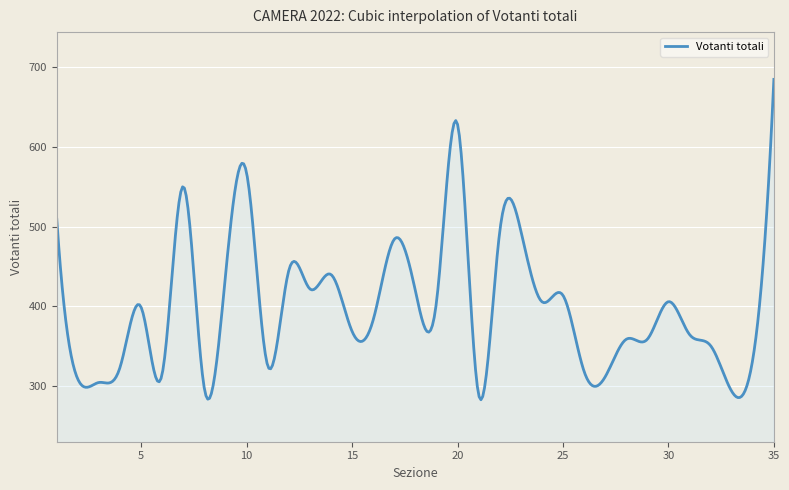

What is the difference between the maximum and minimum values?

400.6